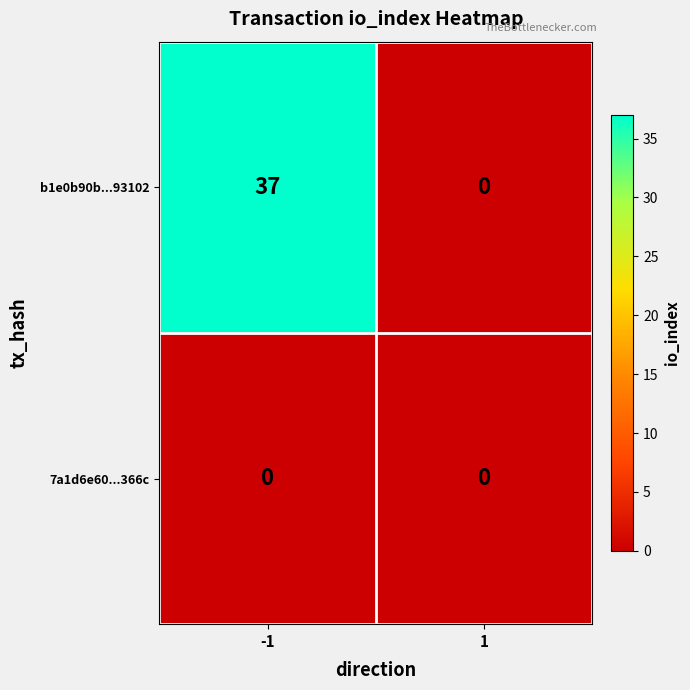

What is the sum of the b1e0b90b...93102 values at -1 and 1?

37